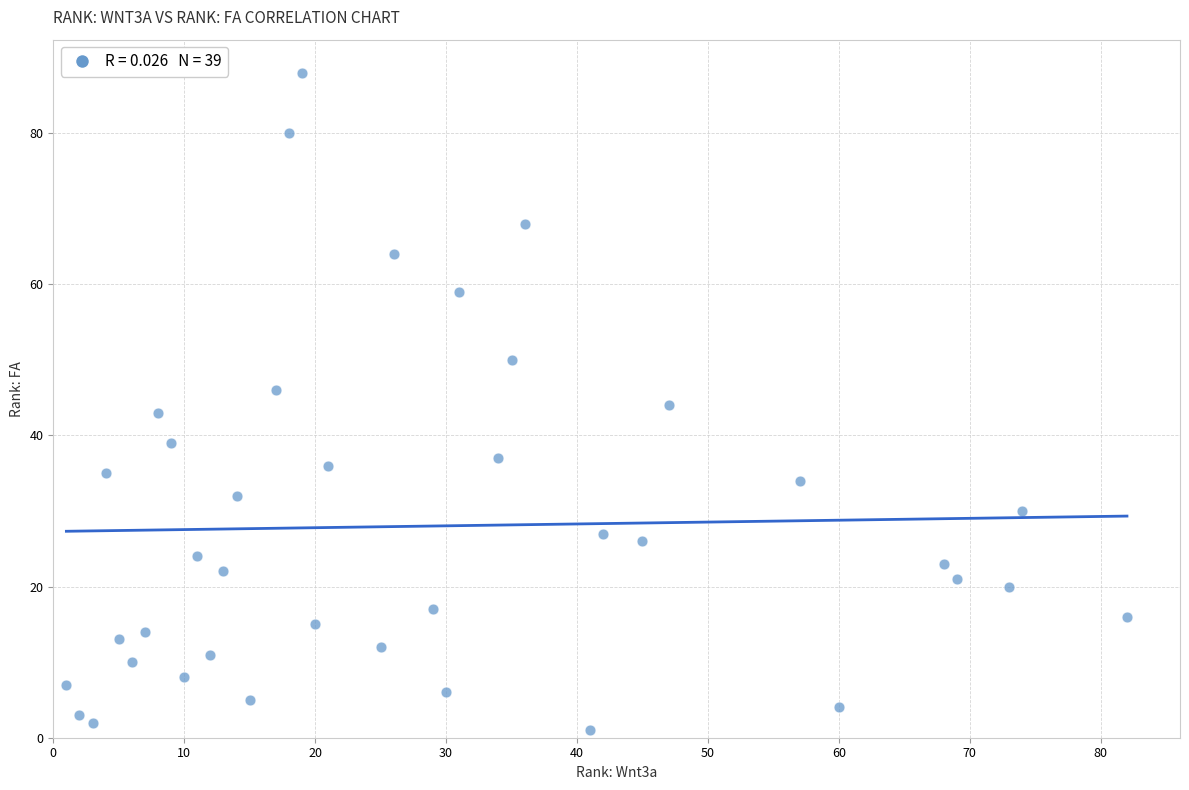

What is the range of Y values (max minus min)?

87